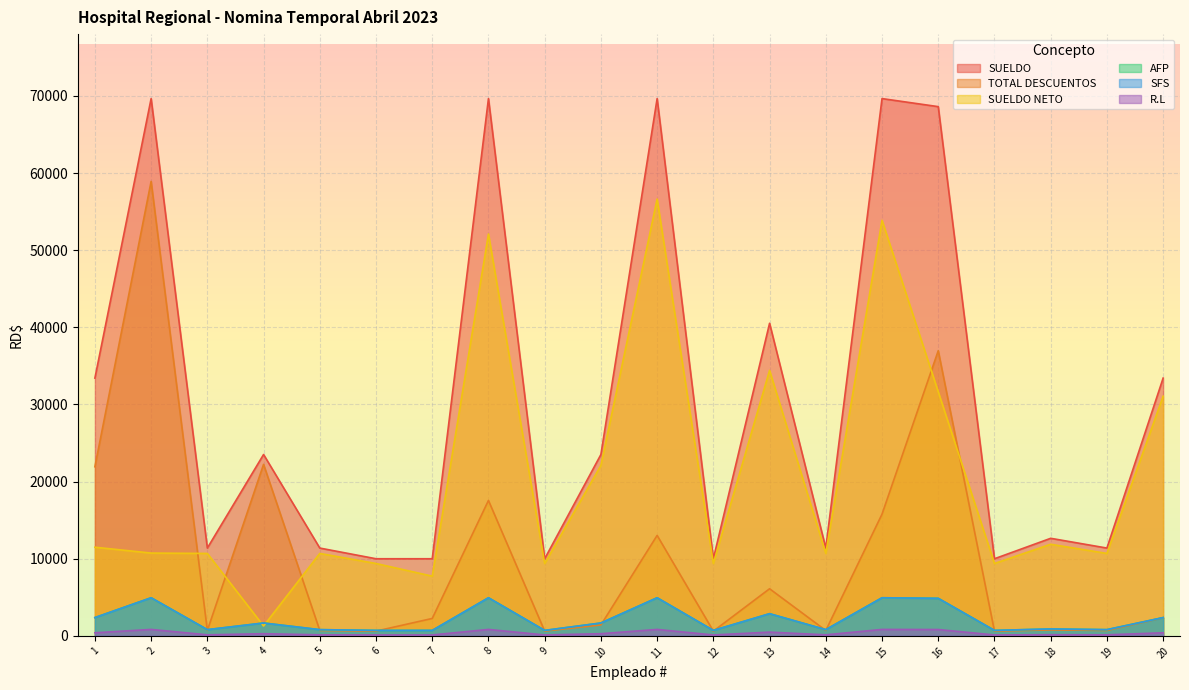

True or false: SFS and AFP cross at least once.

False